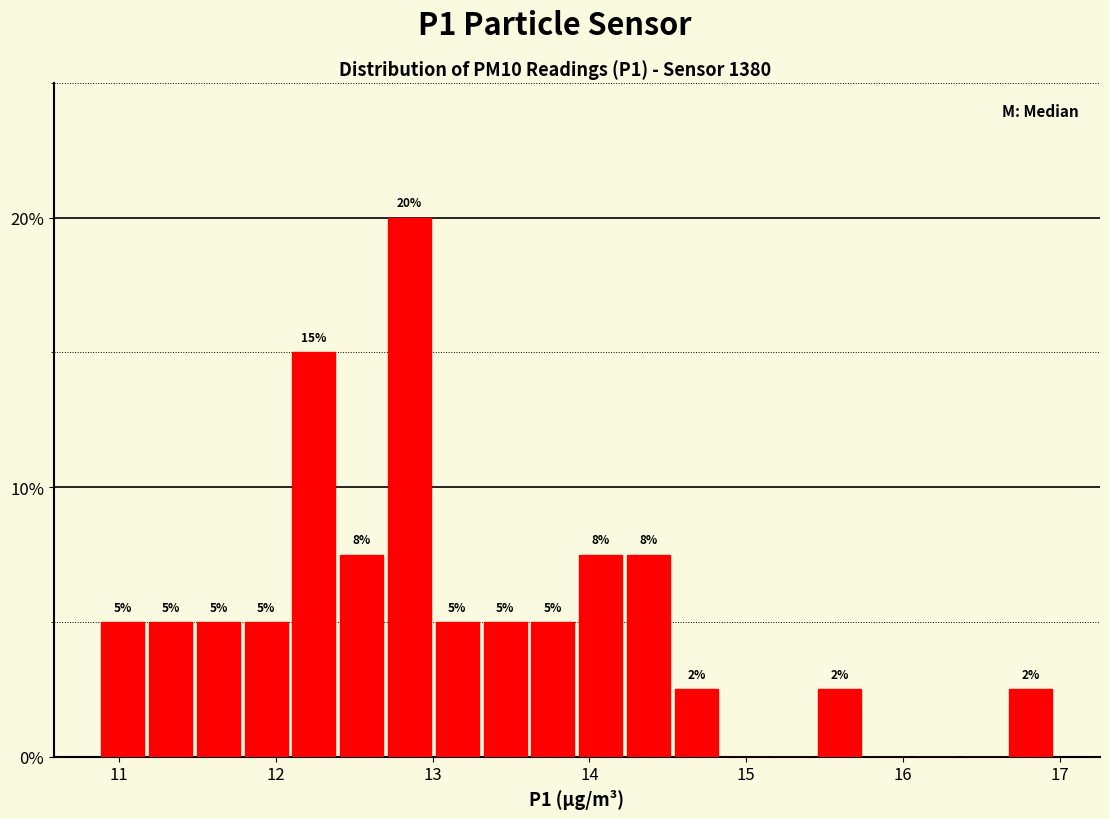

Around what value on the x-axis is the tallest bar? Give the approximate position of its centre, as read against the axis.

12.9